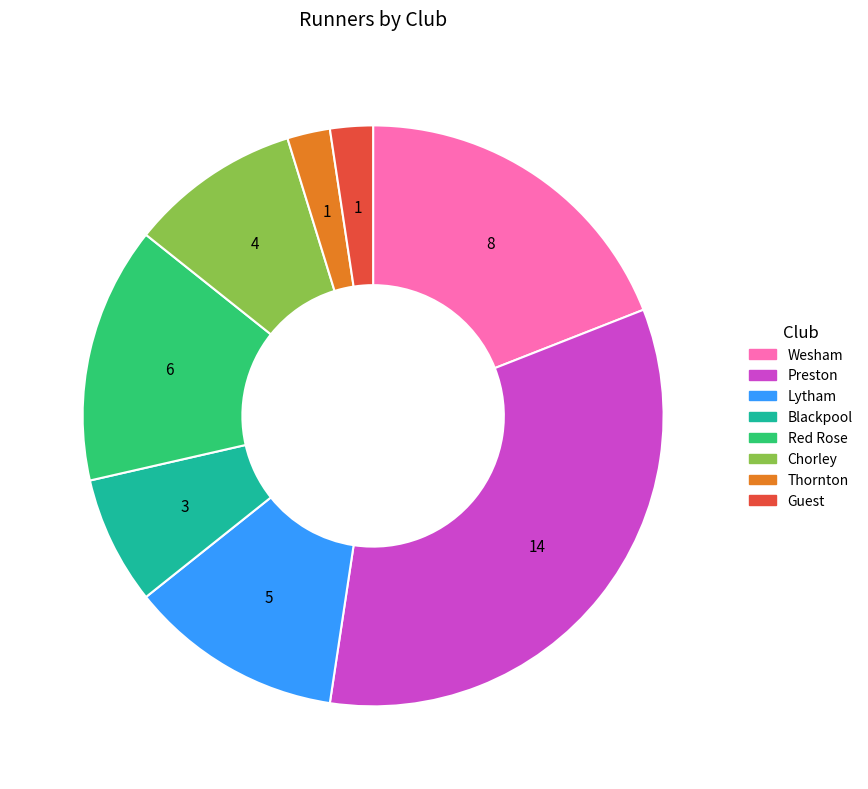

Does any single category account for the majority?

No